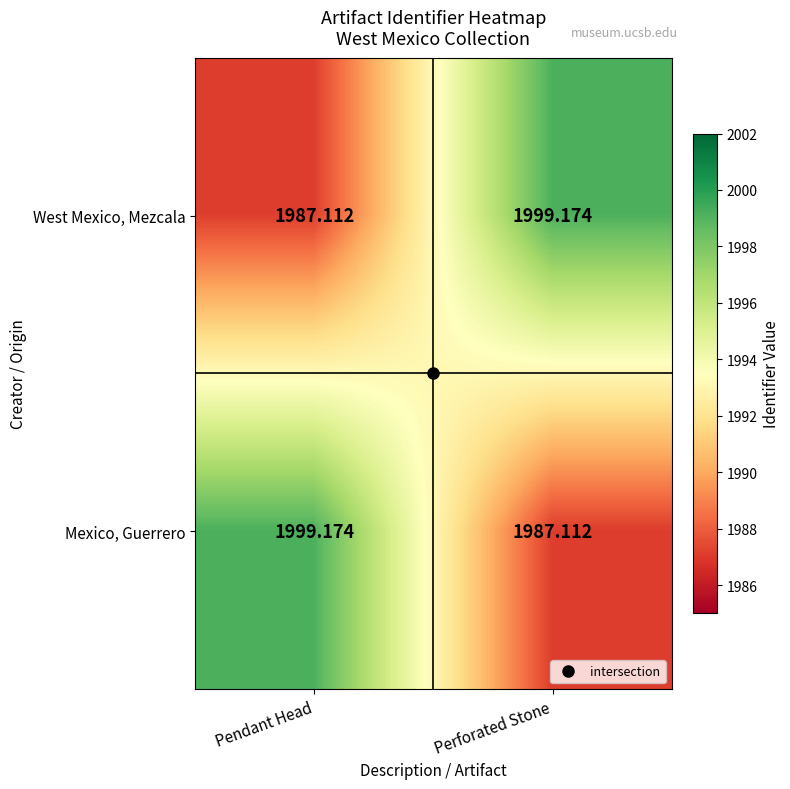

Which category has the highest value in the West Mexico, Mezcala series?

Perforated Stone